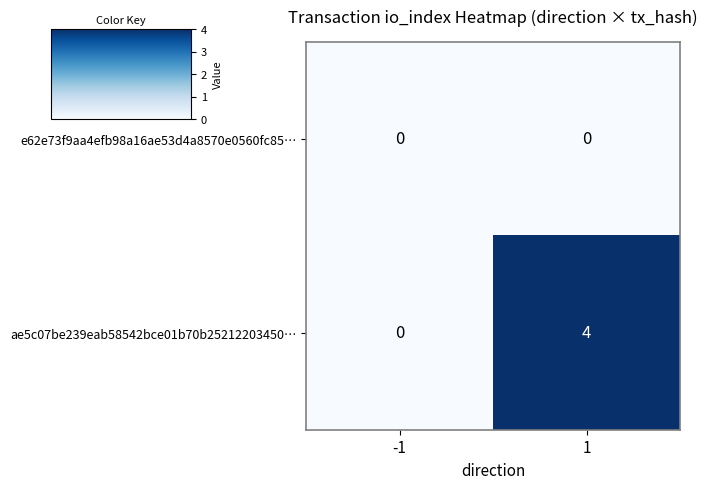

Reading left to right, extract all data points from this chart.

e62e73f9aa4efb98a16ae53d4a8570e0560fc85…: -1=0	1=0
ae5c07be239eab58542bce01b70b25212203450…: -1=0	1=4